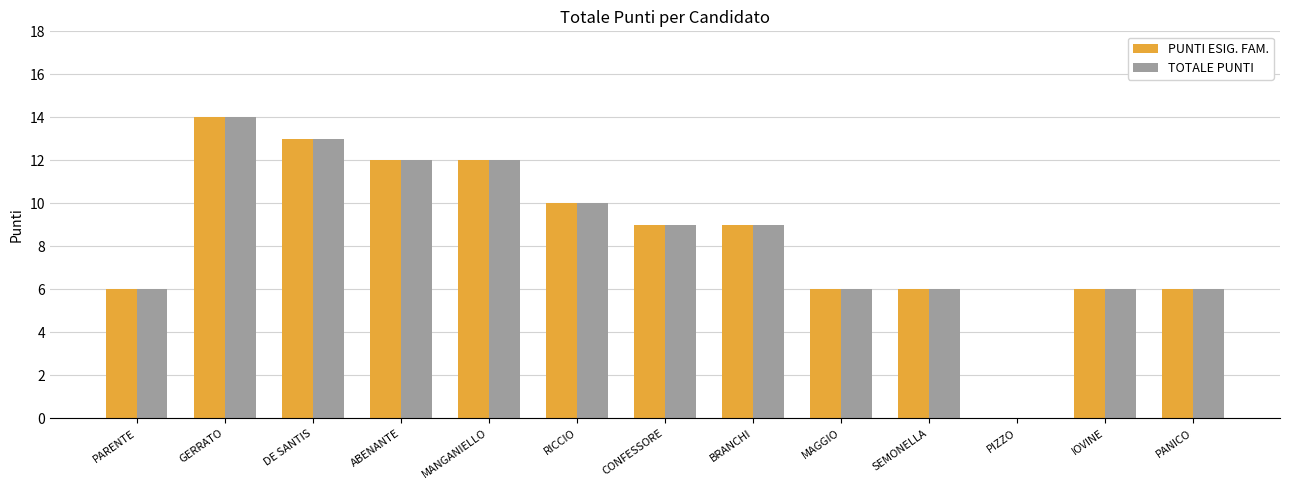

How many data points does each series have?

13